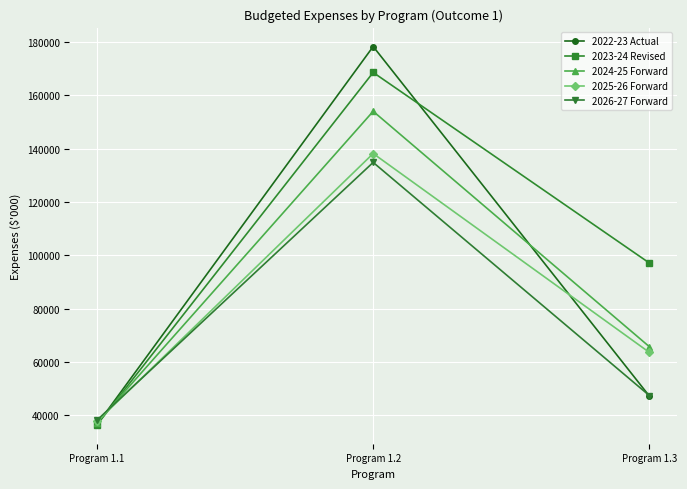

Does the chart have visible grid lines?

Yes